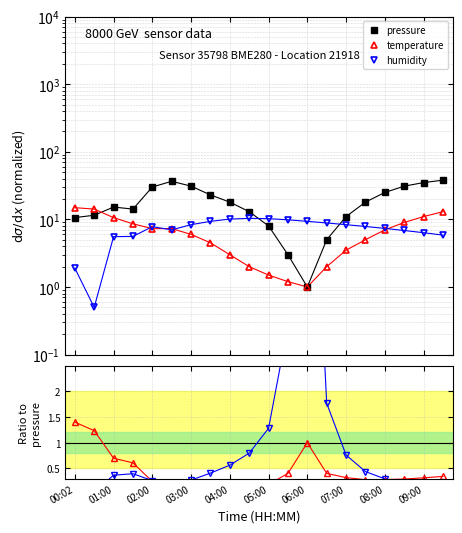

Which series has the widest spread of values?

pressure